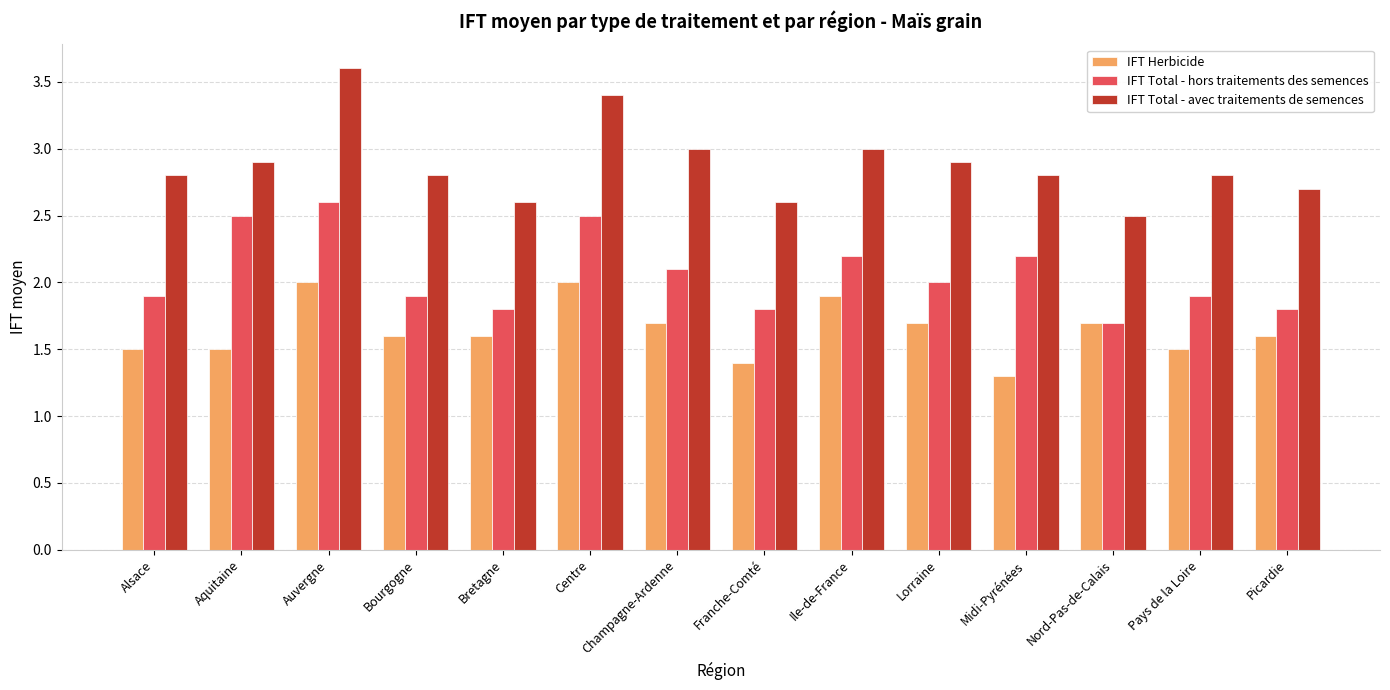

Reading left to right, list all the values displayed in this chart.

IFT Herbicide: Alsace=1.5	Aquitaine=1.5	Auvergne=2.0	Bourgogne=1.6	Bretagne=1.6	Centre=2.0	Champagne-Ardenne=1.7	Franche-Comté=1.4	Ile-de-France=1.9	Lorraine=1.7	Midi-Pyrénées=1.3	Nord-Pas-de-Calais=1.7	Pays de la Loire=1.5	Picardie=1.6
IFT Total - hors traitements des semences: Alsace=1.9	Aquitaine=2.5	Auvergne=2.6	Bourgogne=1.9	Bretagne=1.8	Centre=2.5	Champagne-Ardenne=2.1	Franche-Comté=1.8	Ile-de-France=2.2	Lorraine=2.0	Midi-Pyrénées=2.2	Nord-Pas-de-Calais=1.7	Pays de la Loire=1.9	Picardie=1.8
IFT Total - avec traitements de semences: Alsace=2.8	Aquitaine=2.9	Auvergne=3.6	Bourgogne=2.8	Bretagne=2.6	Centre=3.4	Champagne-Ardenne=3.0	Franche-Comté=2.6	Ile-de-France=3.0	Lorraine=2.9	Midi-Pyrénées=2.8	Nord-Pas-de-Calais=2.5	Pays de la Loire=2.8	Picardie=2.7